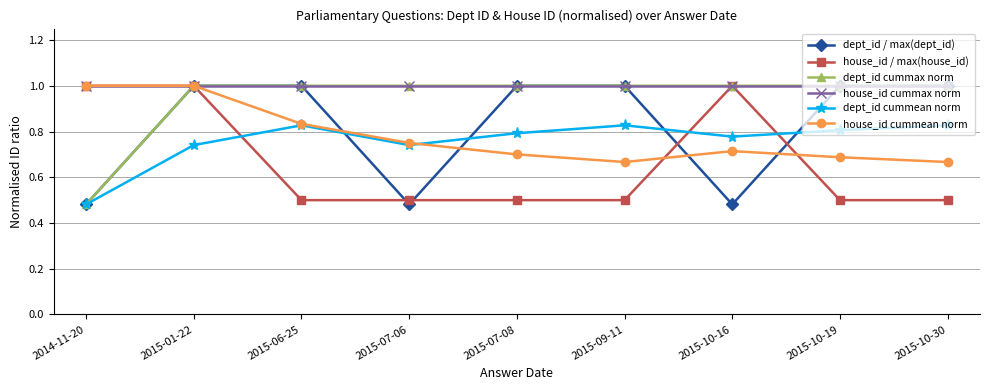

Count the house_id / max(house_id) values in the range 0 to 1.

9